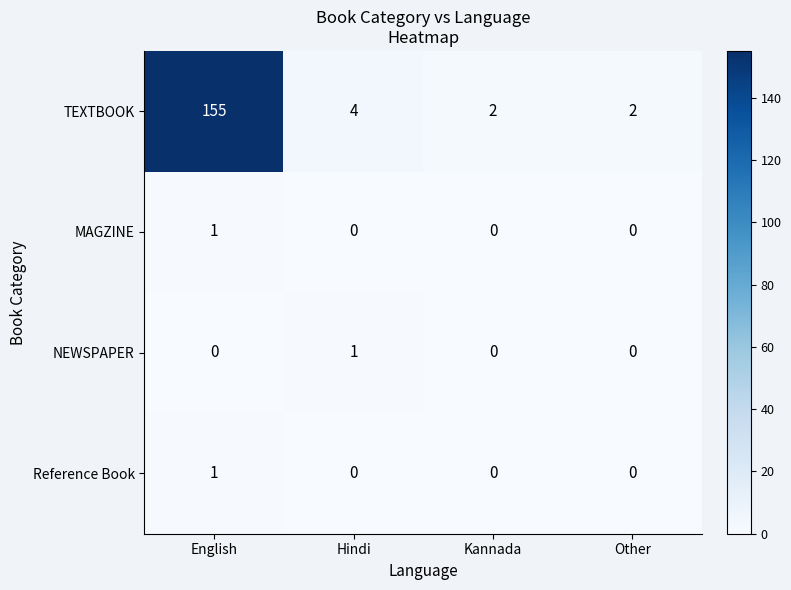

Which series has the widest spread of values?

TEXTBOOK